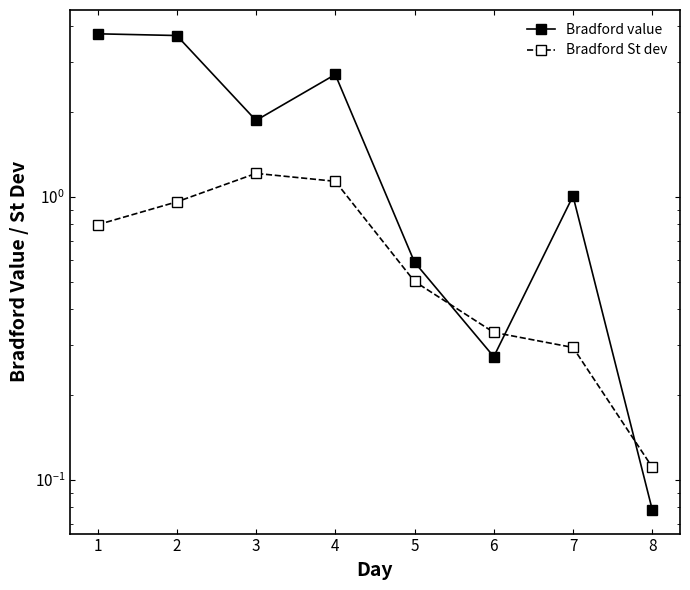

Where do Bradford St dev and Bradford value first cross each other?

5 and 6